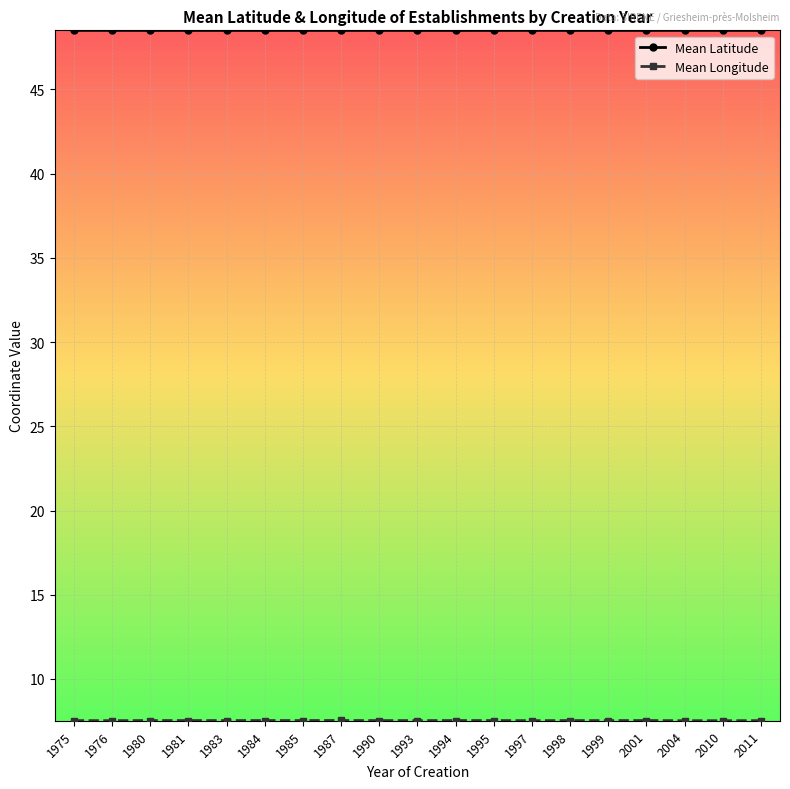

Is this an area chart (filled region under the line)?

No